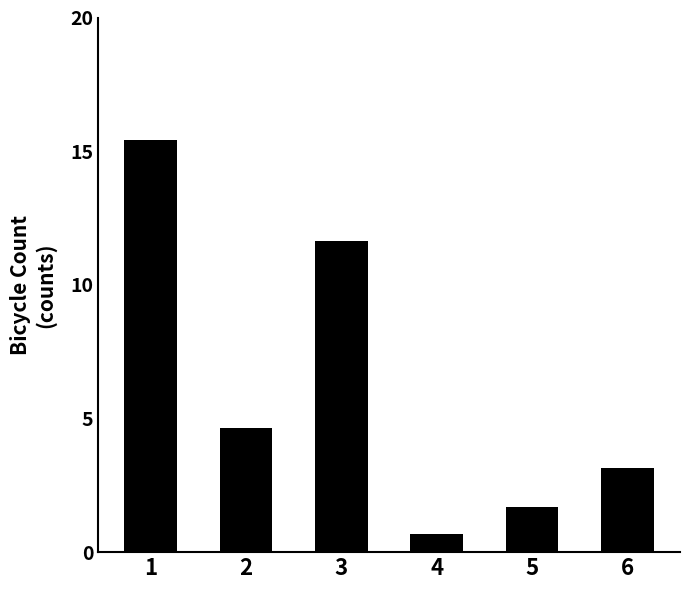

How many values are below 4?

3